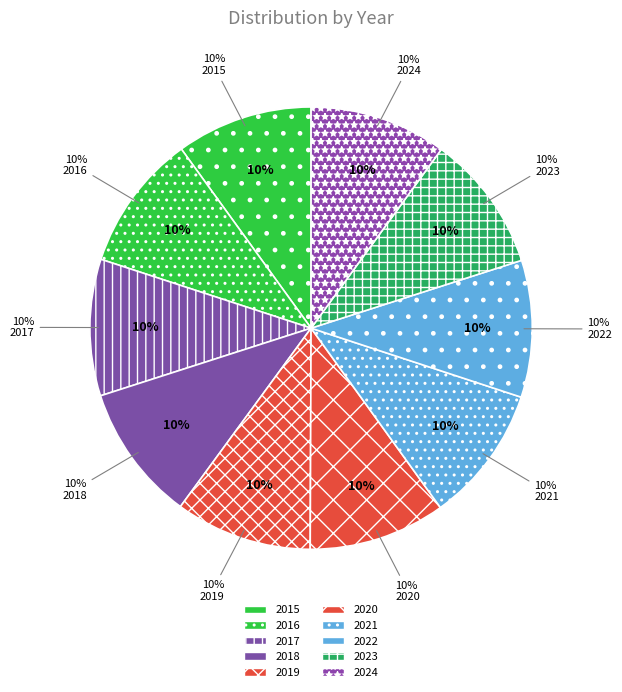

Between 2016 and 2024, which is larger?

2024